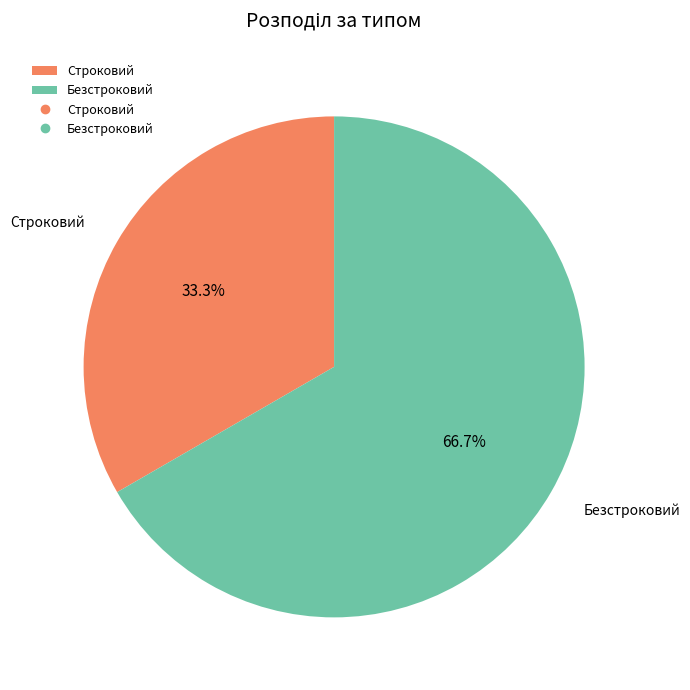

Is it true that Строковий is 22% of the pie?

False